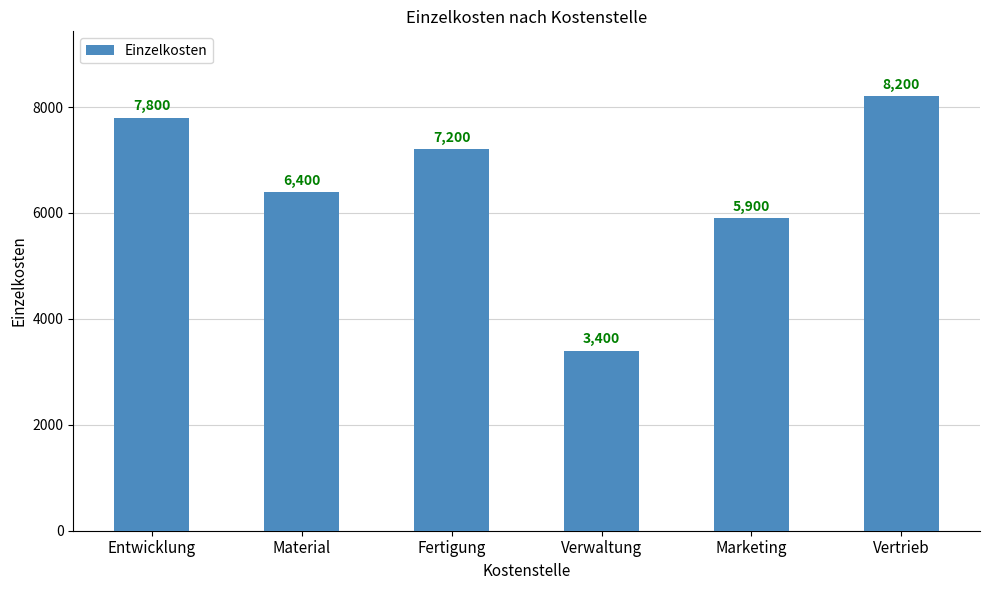

What is the sum of all values?

38900